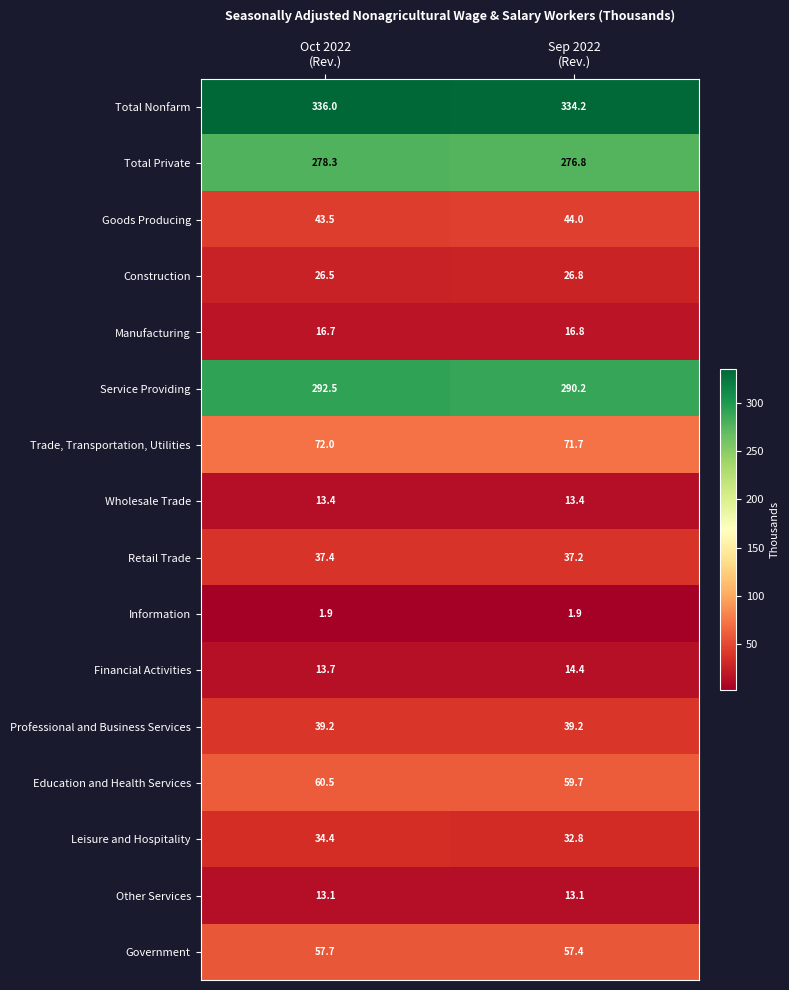

At Oct 2022
(Rev.), list the series in order from largest to smallest.

Total Nonfarm, Service Providing, Total Private, Trade, Transportation, Utilities, Education and Health Services, Government, Goods Producing, Professional and Business Services, Retail Trade, Leisure and Hospitality, Construction, Manufacturing, Financial Activities, Wholesale Trade, Other Services, Information